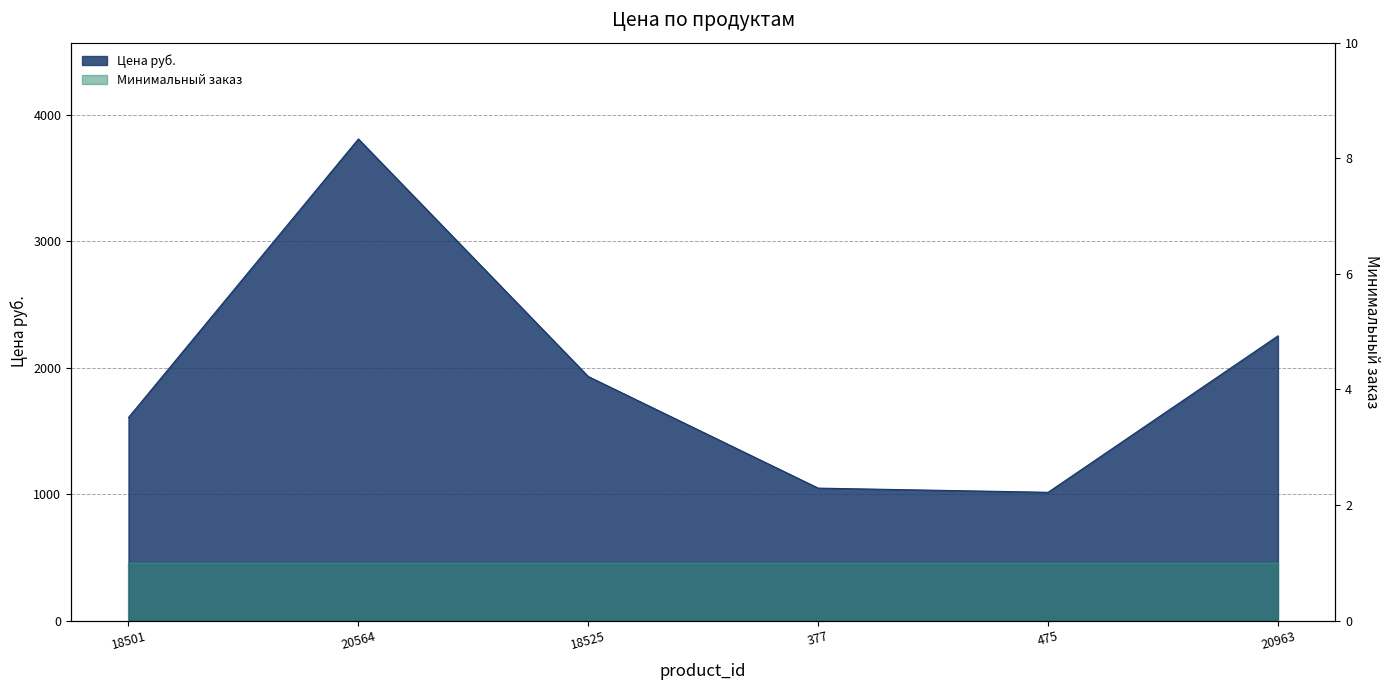

Where is the first local maximum?

20564